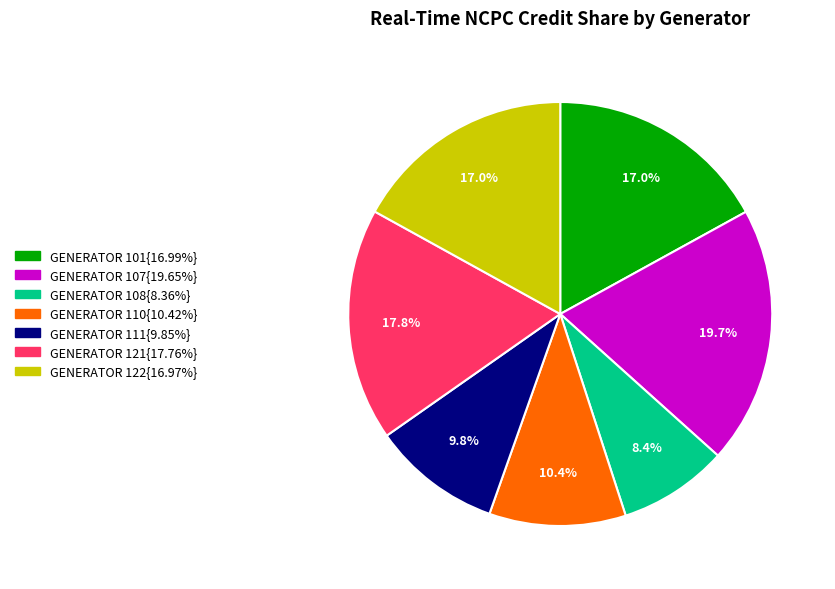

Count the number of slices in the pie.

7